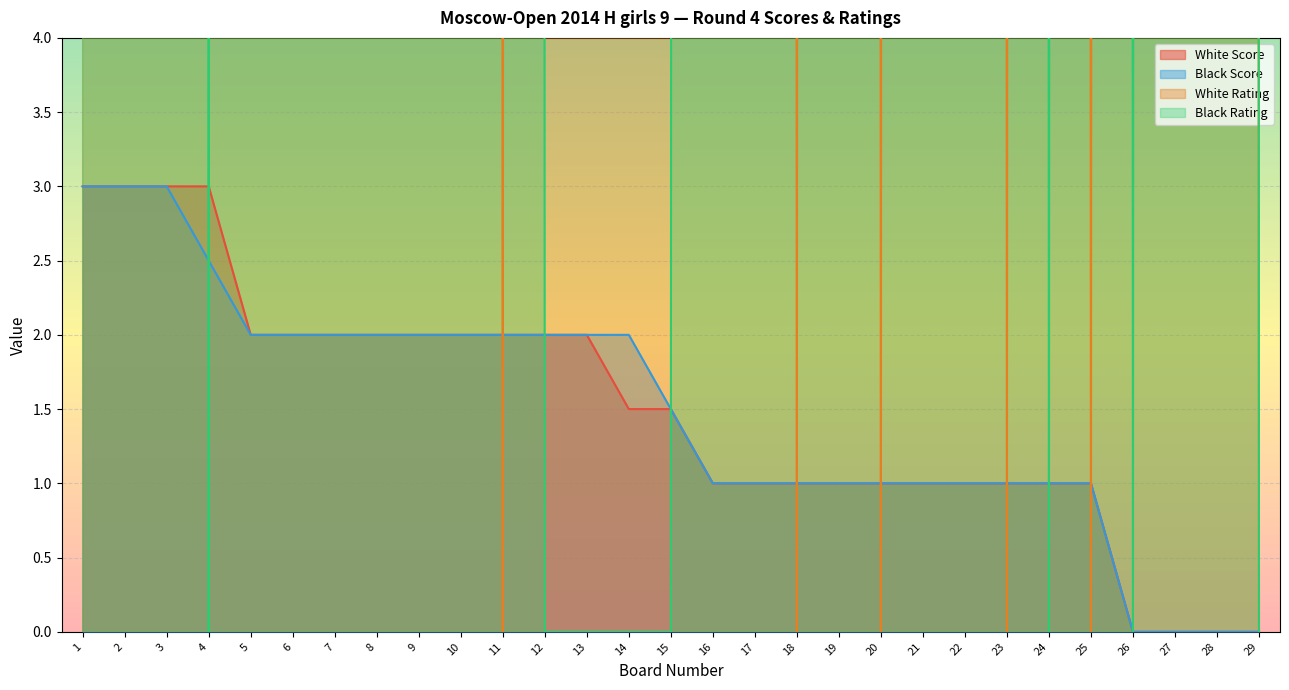

The value of Black Score at 8 is 2.0. True or false?

True